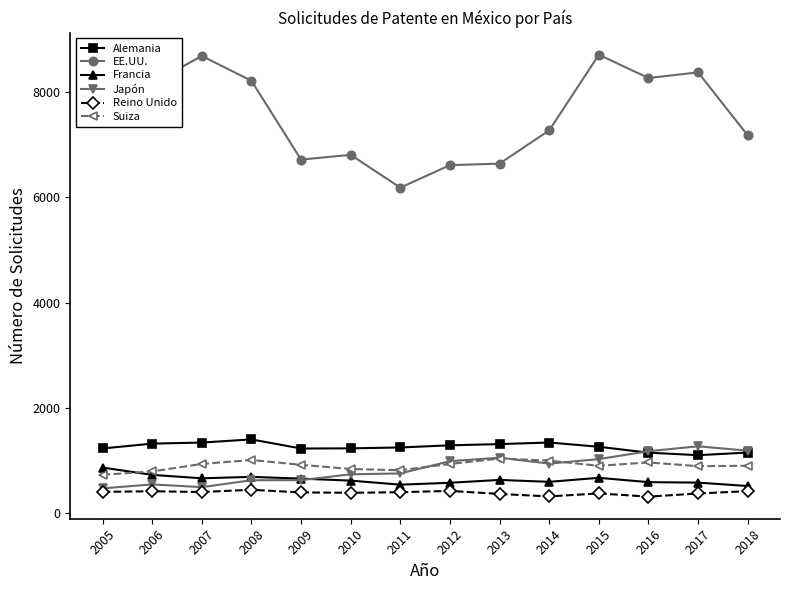

What is the value of the Reino Unido point at the 9th from the left?

370